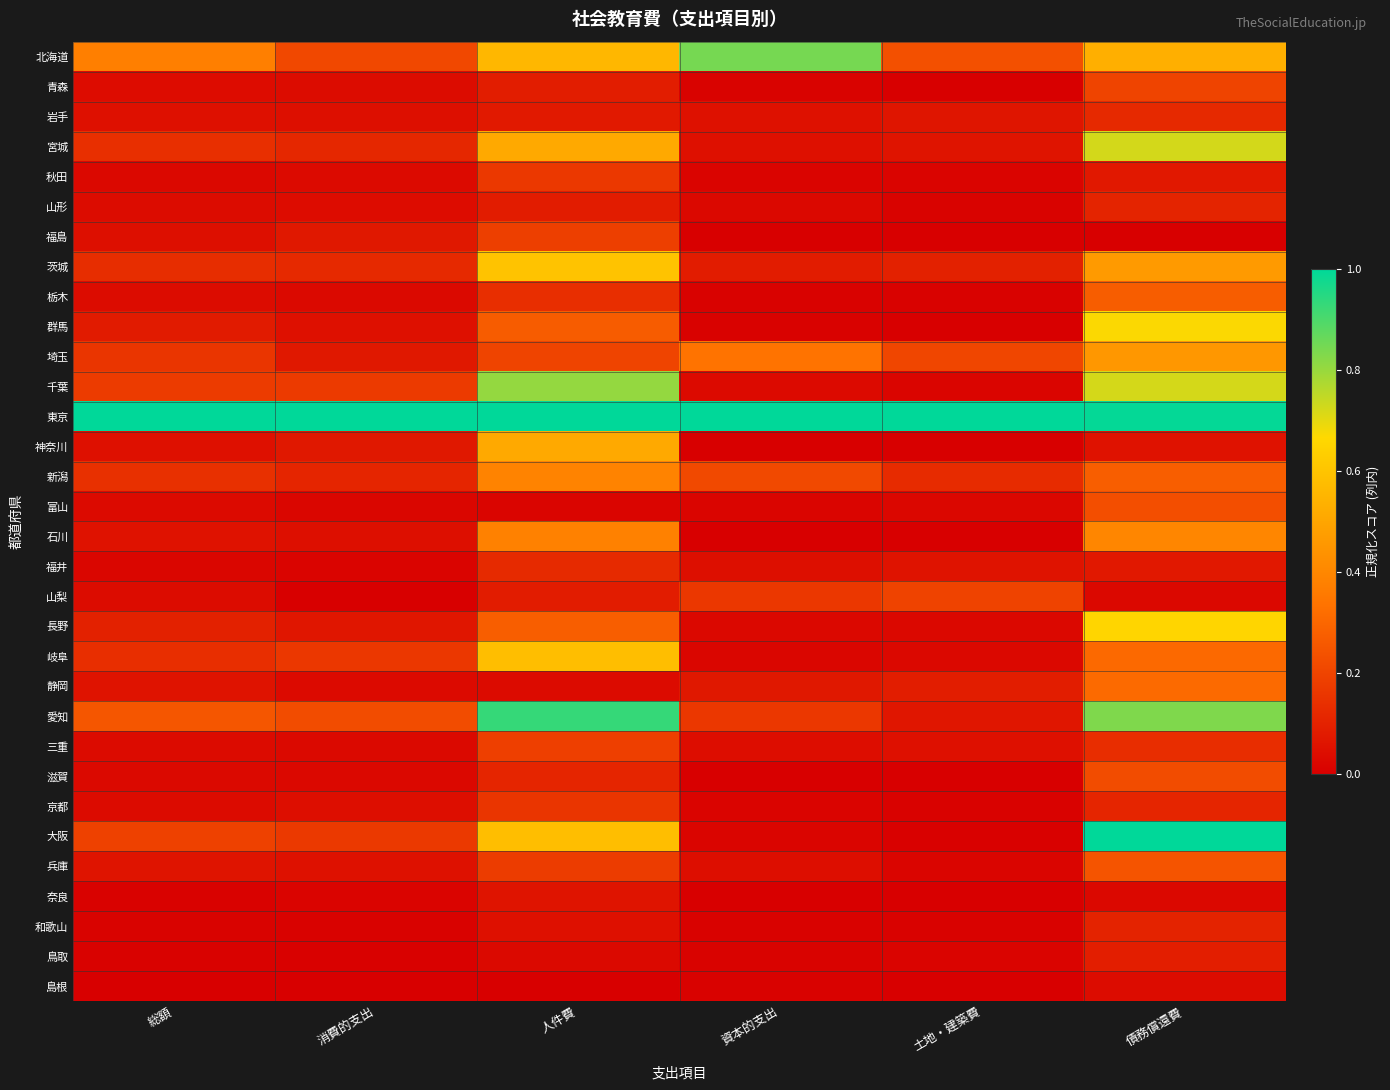

Reading right to left, list all the values displayed in this chart.

北海道: 債務償還費=0.5	土地・建築費=0.2	資本的支出=0.8	人件費=0.6	消費的支出=0.2	総額=0.4
青森: 債務償還費=0.2	土地・建築費=0.0	資本的支出=0.0	人件費=0.1	消費的支出=0.0	総額=0.0
岩手: 債務償還費=0.1	土地・建築費=0.1	資本的支出=0.1	人件費=0.1	消費的支出=0.0	総額=0.0
宮城: 債務償還費=0.7	土地・建築費=0.1	資本的支出=0.0	人件費=0.5	消費的支出=0.1	総額=0.1
秋田: 債務償還費=0.1	土地・建築費=0.0	資本的支出=0.0	人件費=0.2	消費的支出=0.0	総額=0.0
山形: 債務償還費=0.1	土地・建築費=0.0	資本的支出=0.0	人件費=0.1	消費的支出=0.0	総額=0.0
福島: 債務償還費=0.0	土地・建築費=0.0	資本的支出=0.0	人件費=0.2	消費的支出=0.1	総額=0.0
茨城: 債務償還費=0.5	土地・建築費=0.1	資本的支出=0.1	人件費=0.6	消費的支出=0.1	総額=0.1
栃木: 債務償還費=0.3	土地・建築費=0.0	資本的支出=0.0	人件費=0.1	消費的支出=0.0	総額=0.0
群馬: 債務償還費=0.7	土地・建築費=0.0	資本的支出=0.0	人件費=0.3	消費的支出=0.1	総額=0.1
埼玉: 債務償還費=0.5	土地・建築費=0.2	資本的支出=0.3	人件費=0.2	消費的支出=0.1	総額=0.2
千葉: 債務償還費=0.7	土地・建築費=0.0	資本的支出=0.0	人件費=0.8	消費的支出=0.2	総額=0.2
東京: 債務償還費=1.0	土地・建築費=1.0	資本的支出=1.0	人件費=1.0	消費的支出=1.0	総額=1.0
神奈川: 債務償還費=0.1	土地・建築費=0.0	資本的支出=0.0	人件費=0.5	消費的支出=0.1	総額=0.0
新潟: 債務償還費=0.3	土地・建築費=0.1	資本的支出=0.2	人件費=0.4	消費的支出=0.1	総額=0.1
富山: 債務償還費=0.2	土地・建築費=0.0	資本的支出=0.0	人件費=0.0	消費的支出=0.0	総額=0.0
石川: 債務償還費=0.4	土地・建築費=0.0	資本的支出=0.0	人件費=0.4	消費的支出=0.0	総額=0.1
福井: 債務償還費=0.1	土地・建築費=0.1	資本的支出=0.0	人件費=0.1	消費的支出=0.0	総額=0.0
山梨: 債務償還費=0.0	土地・建築費=0.2	資本的支出=0.2	人件費=0.1	消費的支出=0.0	総額=0.0
長野: 債務償還費=0.7	土地・建築費=0.0	資本的支出=0.0	人件費=0.3	消費的支出=0.1	総額=0.1
岐阜: 債務償還費=0.3	土地・建築費=0.0	資本的支出=0.0	人件費=0.6	消費的支出=0.2	総額=0.1
静岡: 債務償還費=0.3	土地・建築費=0.1	資本的支出=0.1	人件費=0.0	消費的支出=0.0	総額=0.1
愛知: 債務償還費=0.8	土地・建築費=0.1	資本的支出=0.2	人件費=0.9	消費的支出=0.2	総額=0.3
三重: 債務償還費=0.1	土地・建築費=0.0	資本的支出=0.0	人件費=0.2	消費的支出=0.0	総額=0.0
滋賀: 債務償還費=0.2	土地・建築費=0.0	資本的支出=0.0	人件費=0.1	消費的支出=0.0	総額=0.0
京都: 債務償還費=0.1	土地・建築費=0.0	資本的支出=0.0	人件費=0.2	消費的支出=0.0	総額=0.0
大阪: 債務償還費=1.0	土地・建築費=0.0	資本的支出=0.0	人件費=0.6	消費的支出=0.2	総額=0.2
兵庫: 債務償還費=0.2	土地・建築費=0.0	資本的支出=0.0	人件費=0.2	消費的支出=0.1	総額=0.1
奈良: 債務償還費=0.0	土地・建築費=0.0	資本的支出=0.0	人件費=0.1	消費的支出=0.0	総額=0.0
和歌山: 債務償還費=0.1	土地・建築費=0.0	資本的支出=0.0	人件費=0.1	消費的支出=0.0	総額=0.0
鳥取: 債務償還費=0.1	土地・建築費=0.0	資本的支出=0.0	人件費=0.0	消費的支出=0.0	総額=0.0
島根: 債務償還費=0.0	土地・建築費=0.0	資本的支出=0.0	人件費=0.0	消費的支出=0.0	総額=0.0